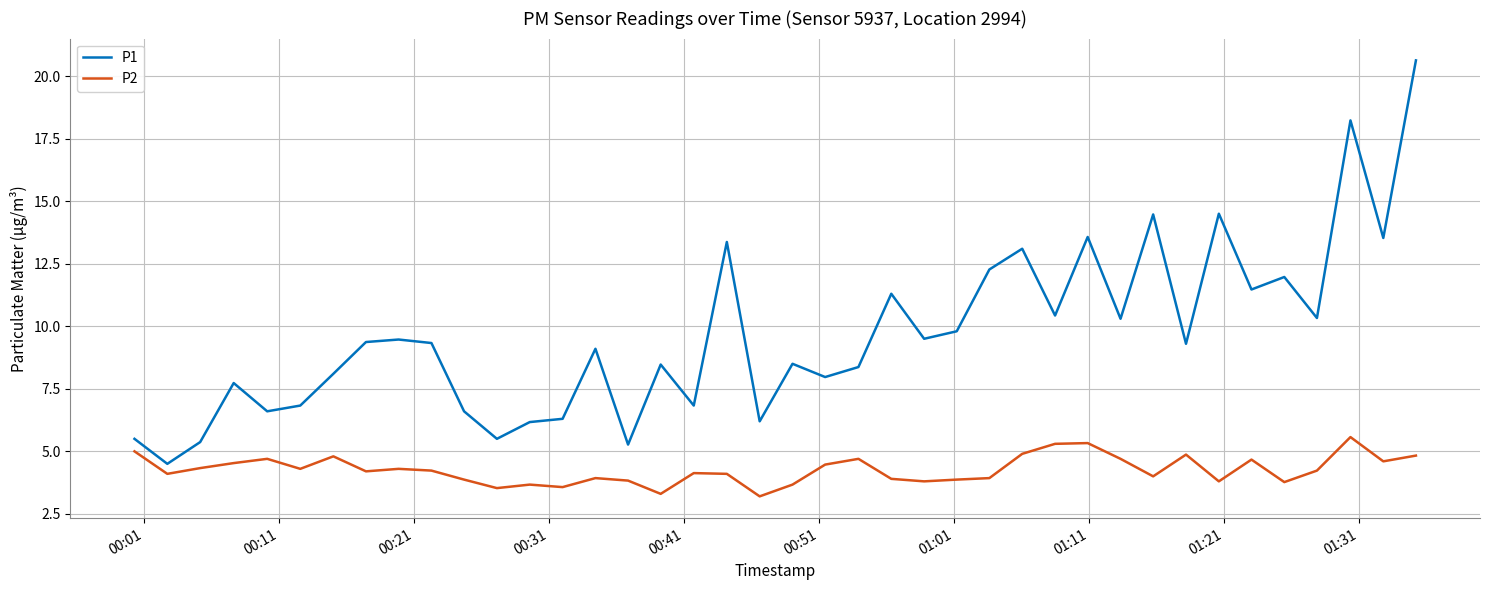

What is the difference between the second highest and minimum values in the P2 series?

2.1